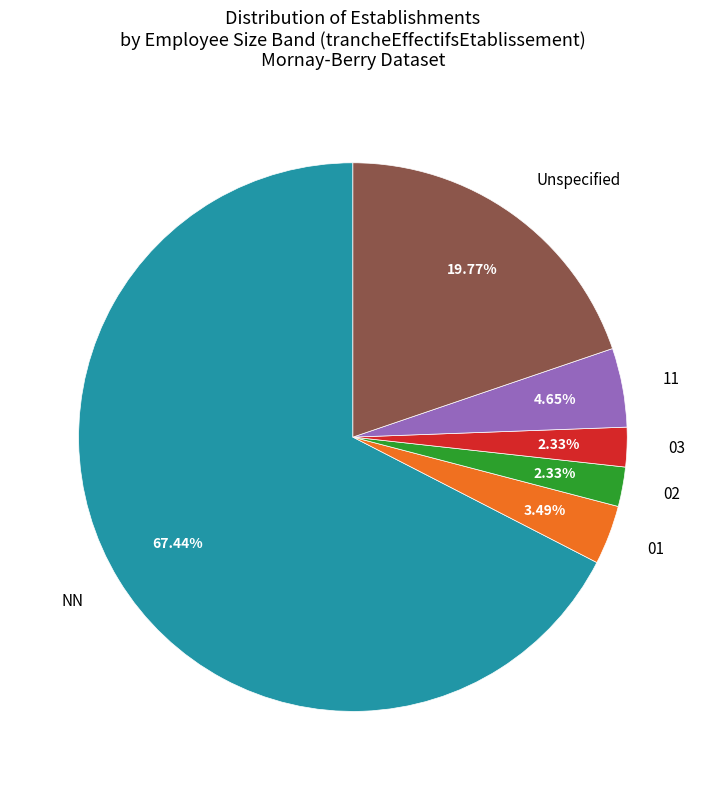

To the nearest percent, what is the difference between the largest and smallest slice percentages?

65%